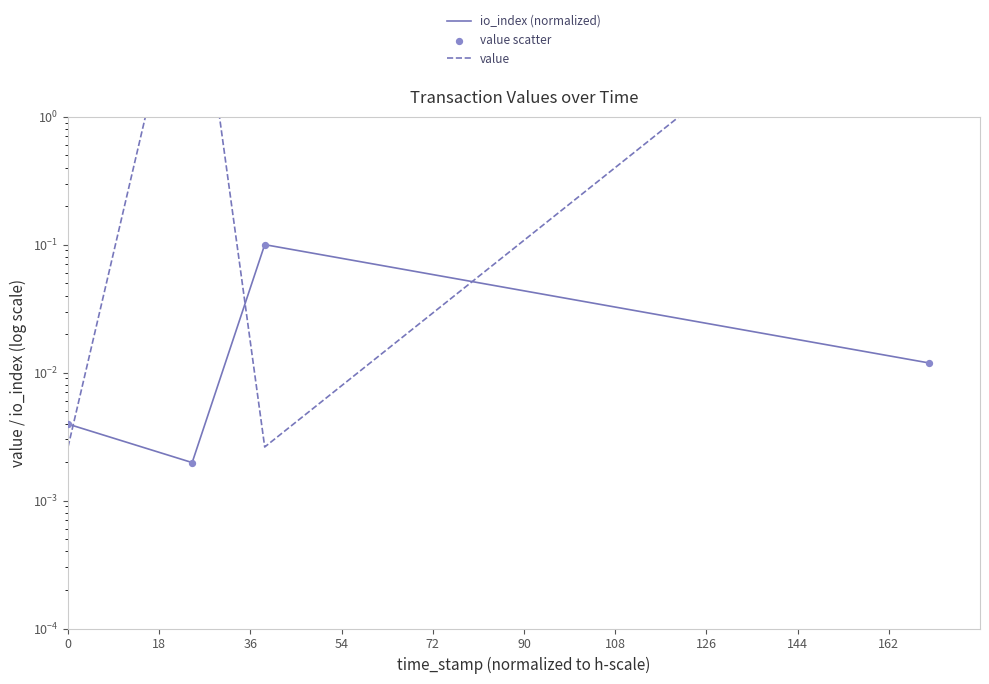

Is the value of value at 54 greater than the value of io_index (normalized) at 54?

Yes